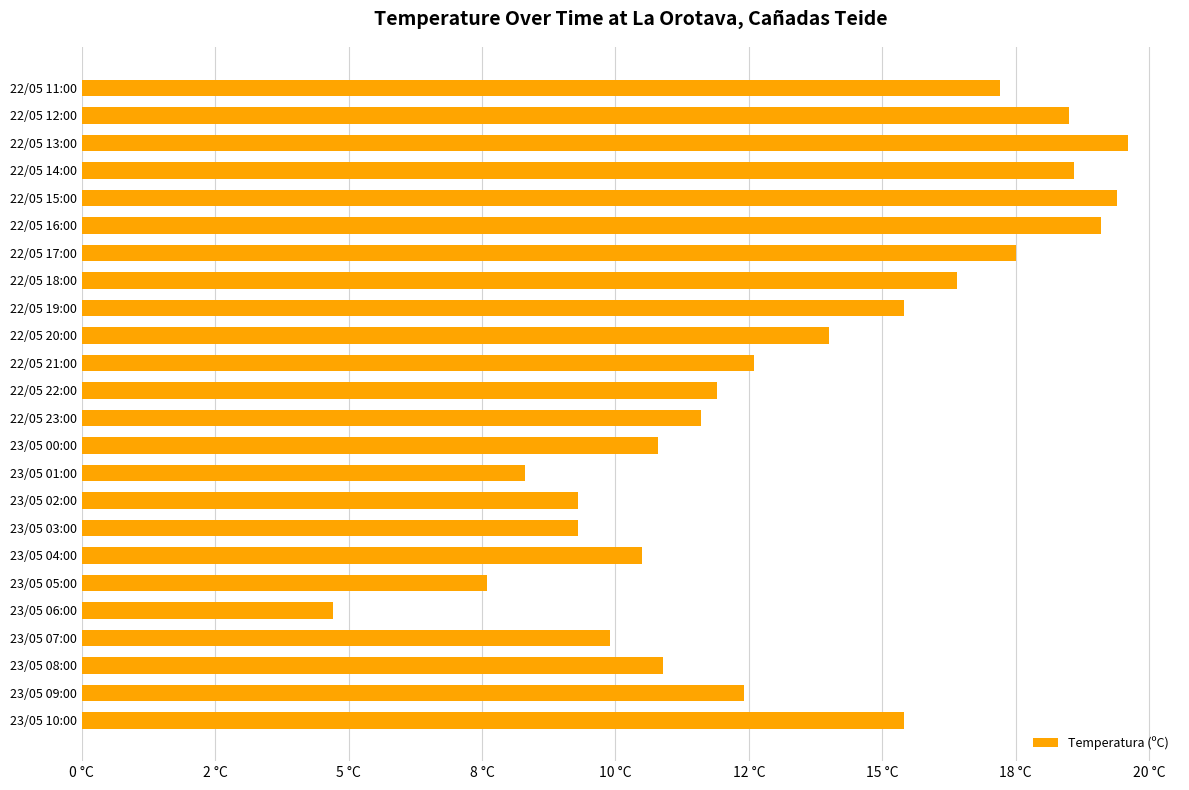

Are the bars horizontal?

Yes